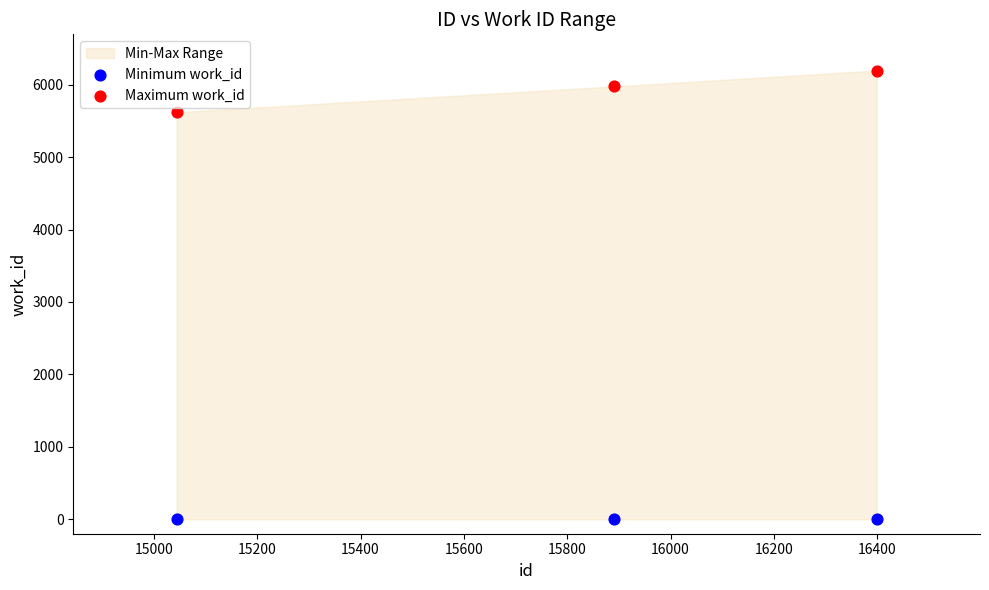

Which series reaches the maximum Y coordinate?

Maximum work_id